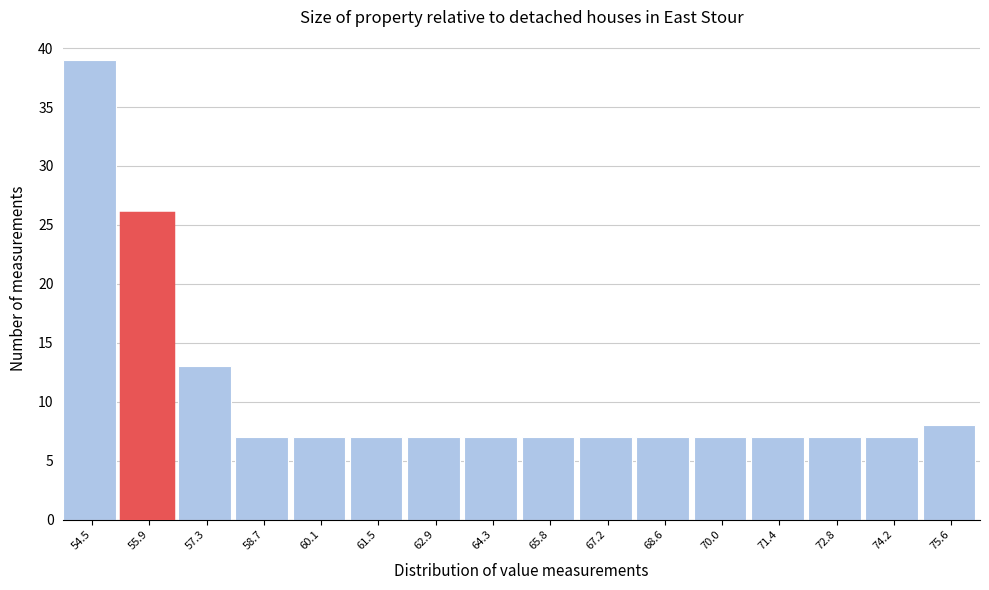

Reading left to right, list all the values displayed in this chart.

39	26	13	7	7	7	7	7	7	7	7	7	7	7	7	8